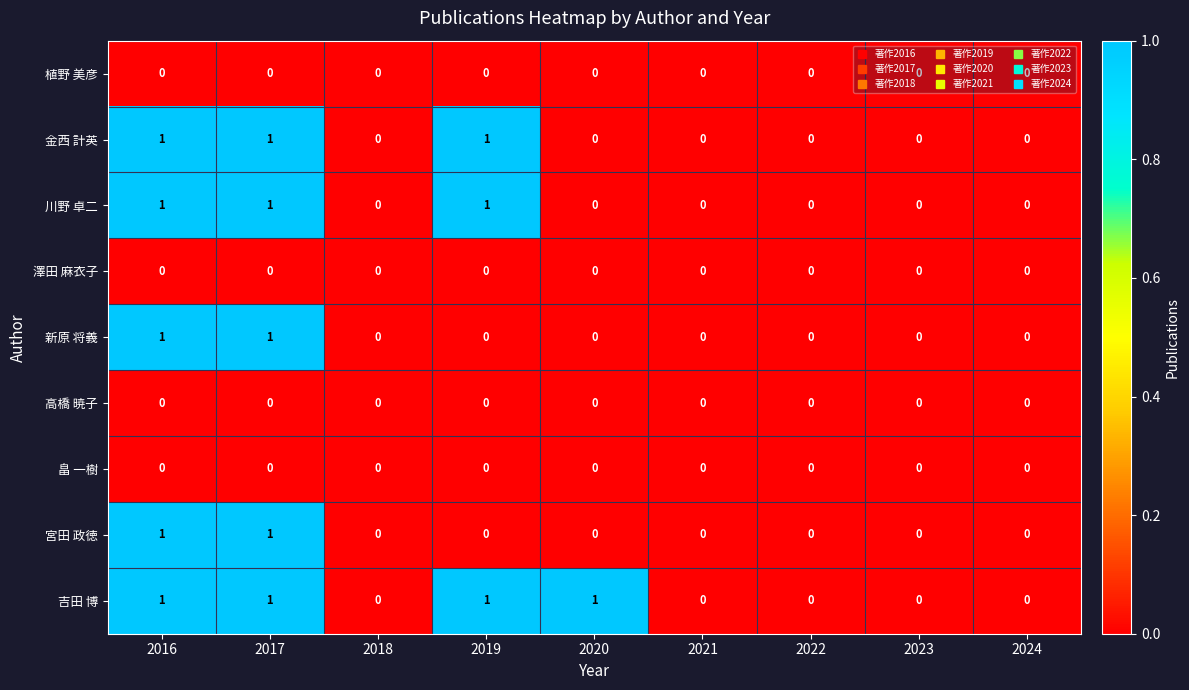

How many 川野 卓二 values are between 0 and 1?

9